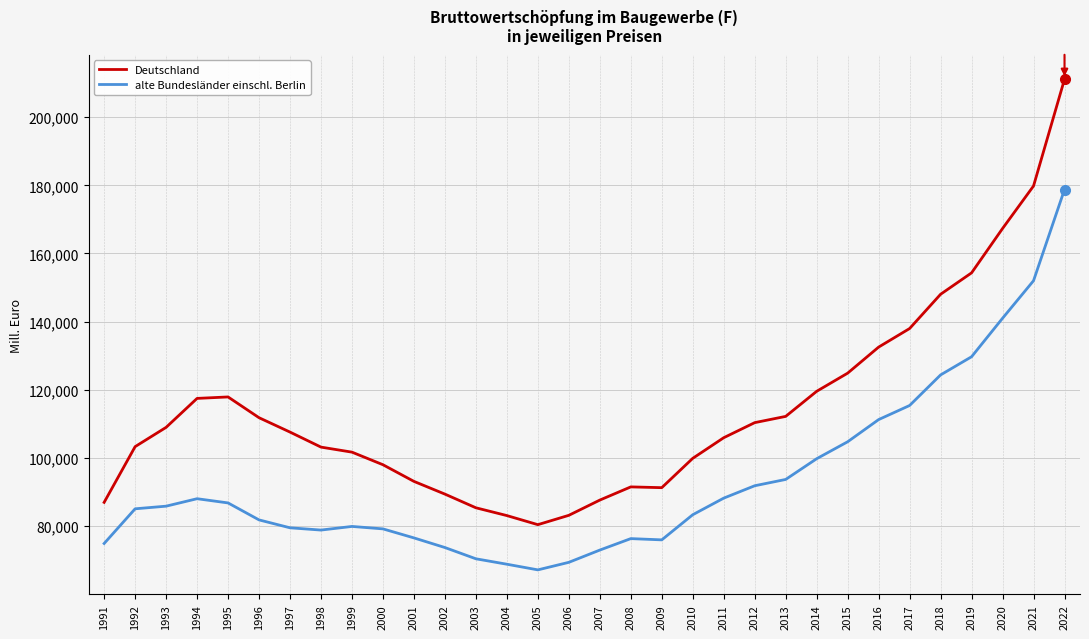

How many values in the alte Bundesländer einschl. Berlin series are below 85122?

16